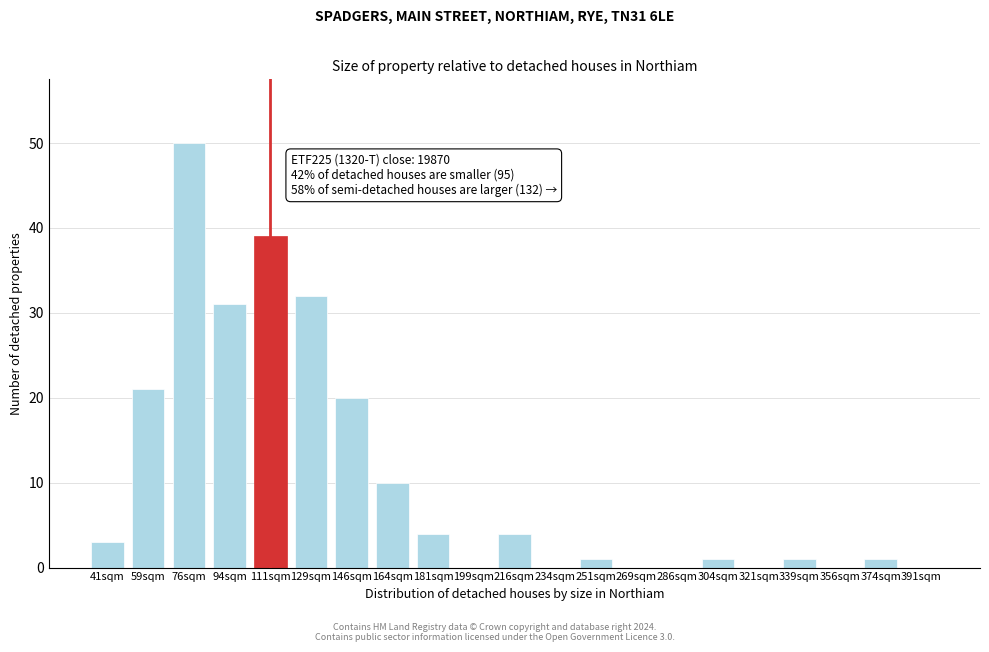

Reading left to right, what are all the values shown in this chart?

41sqm=3	59sqm=21	76sqm=50	94sqm=31	111sqm=39	129sqm=32	146sqm=20	164sqm=10	181sqm=4	199sqm=0	216sqm=4	234sqm=0	251sqm=1	269sqm=0	286sqm=0	304sqm=1	321sqm=0	339sqm=1	356sqm=0	374sqm=1	391sqm=0